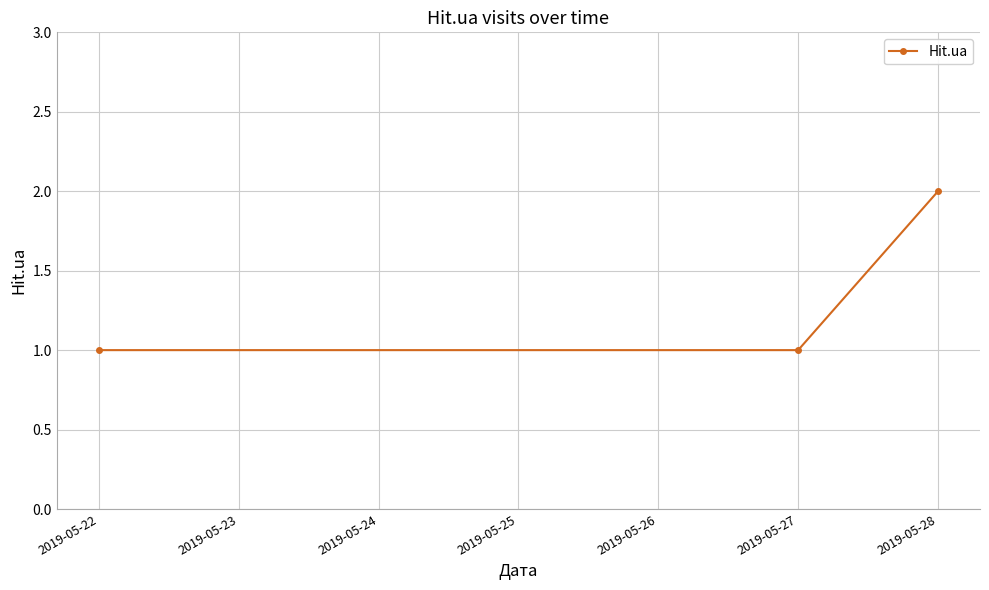

Which category has the highest value across all series?

2019-05-28